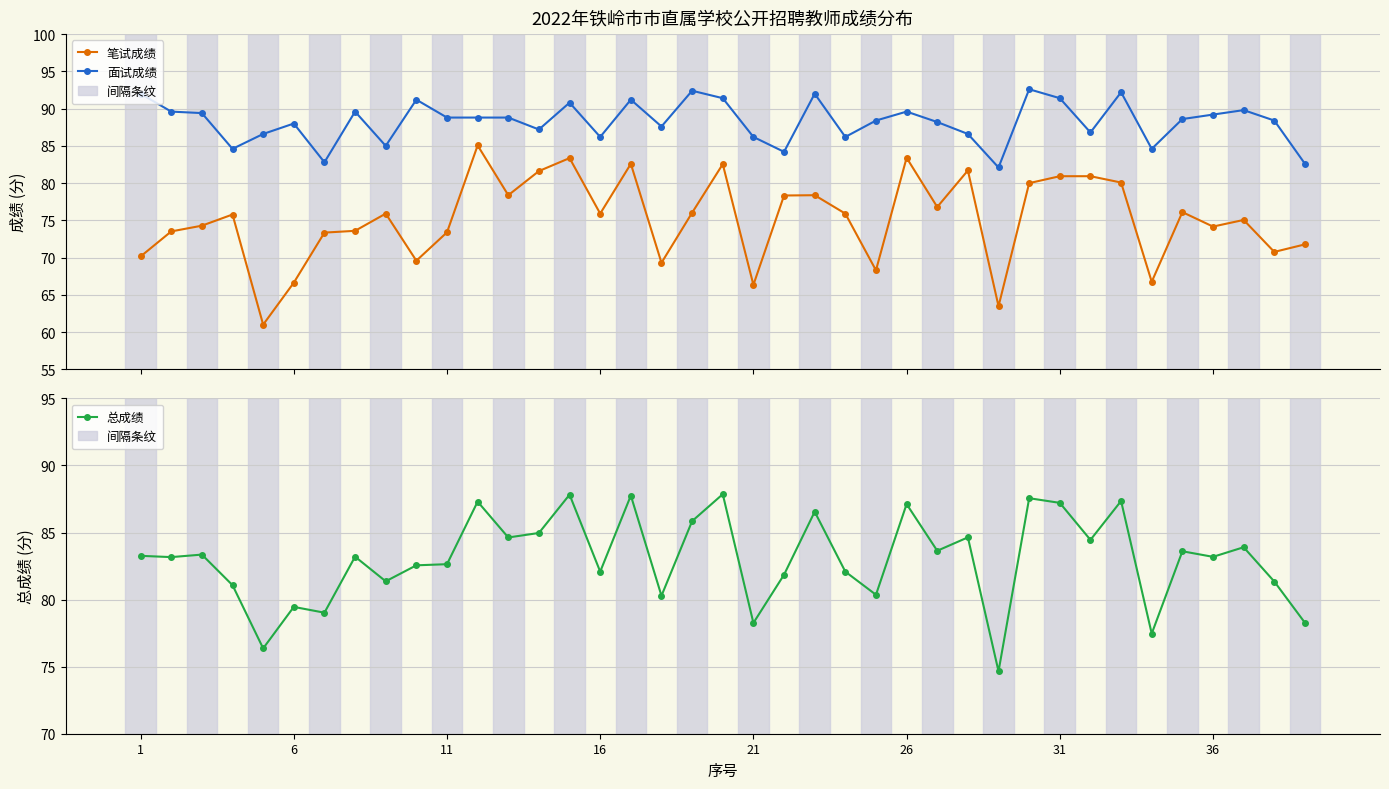

In 总成绩, how many points are lower than both neighbors (excluding endpoints)?

14